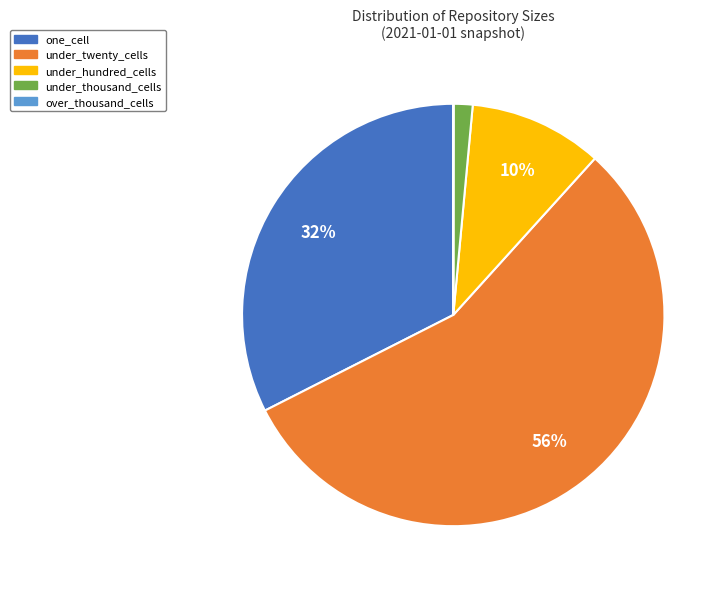

Does any single category account for the majority?

Yes